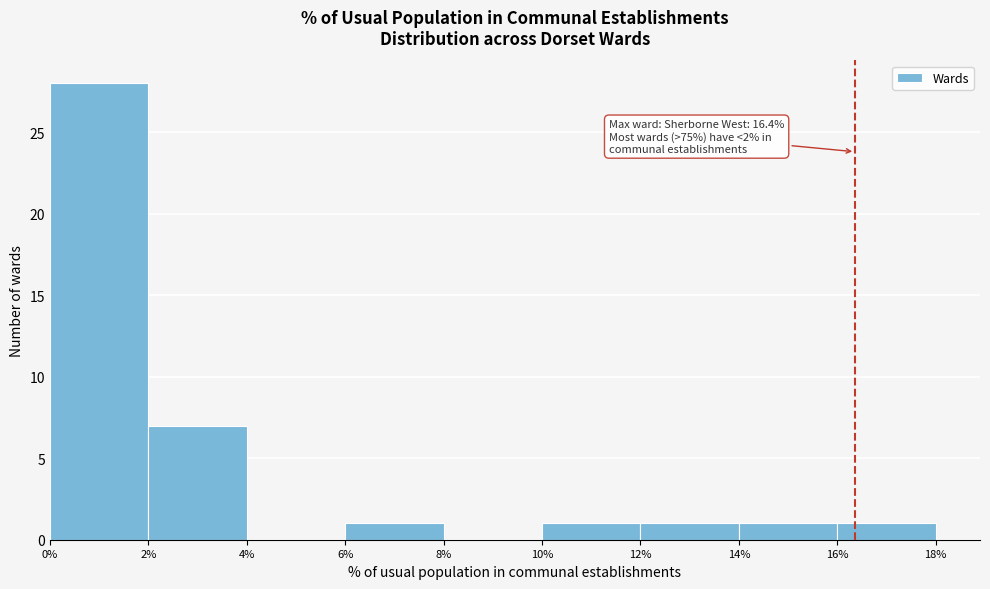

Over which range of the x-axis is the bar tallest?

0% to 2%